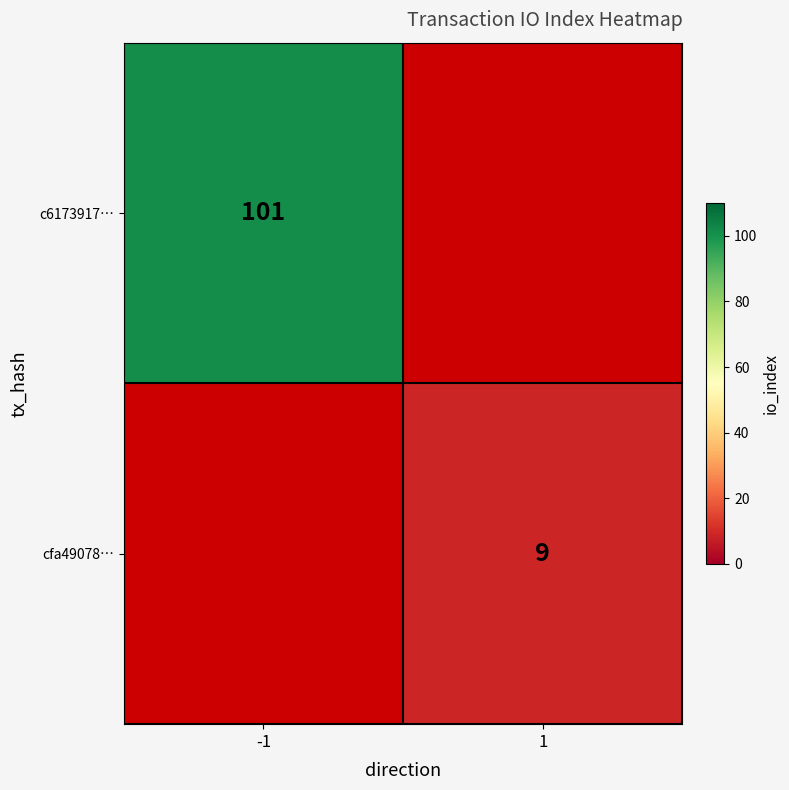

At how many categories does at least one series exceed 95?

1